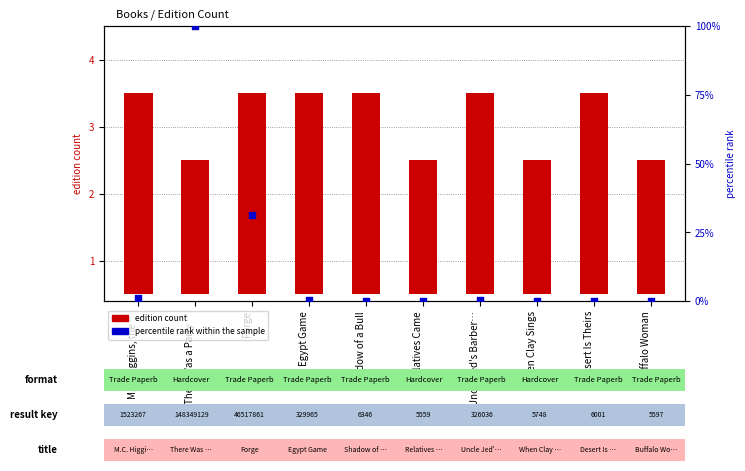

Which series contains the lowest Y value?

percentile rank within the sample